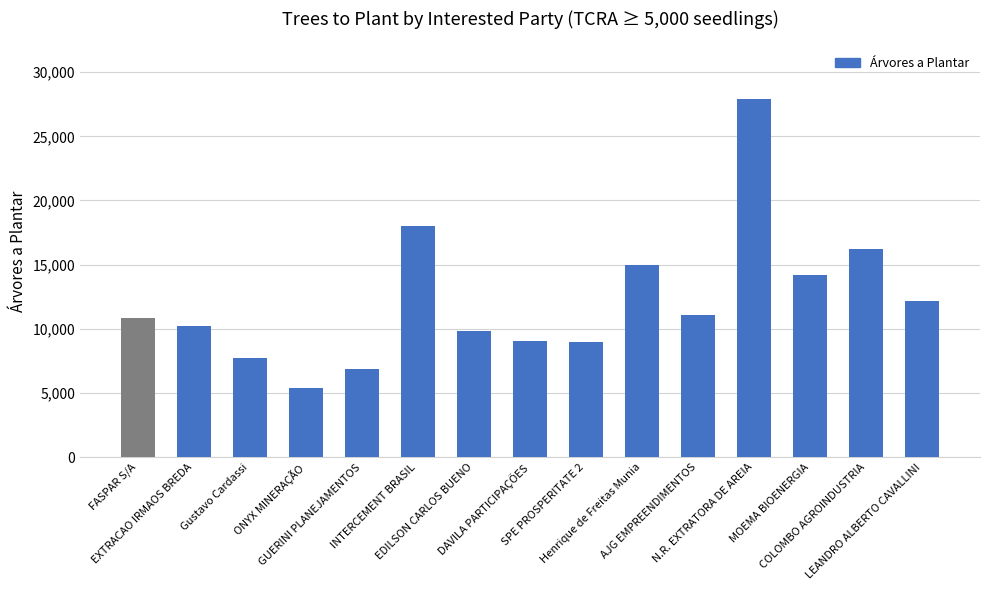

The value at LEANDRO ALBERTO CAVALLINI is 12195. True or false?

True